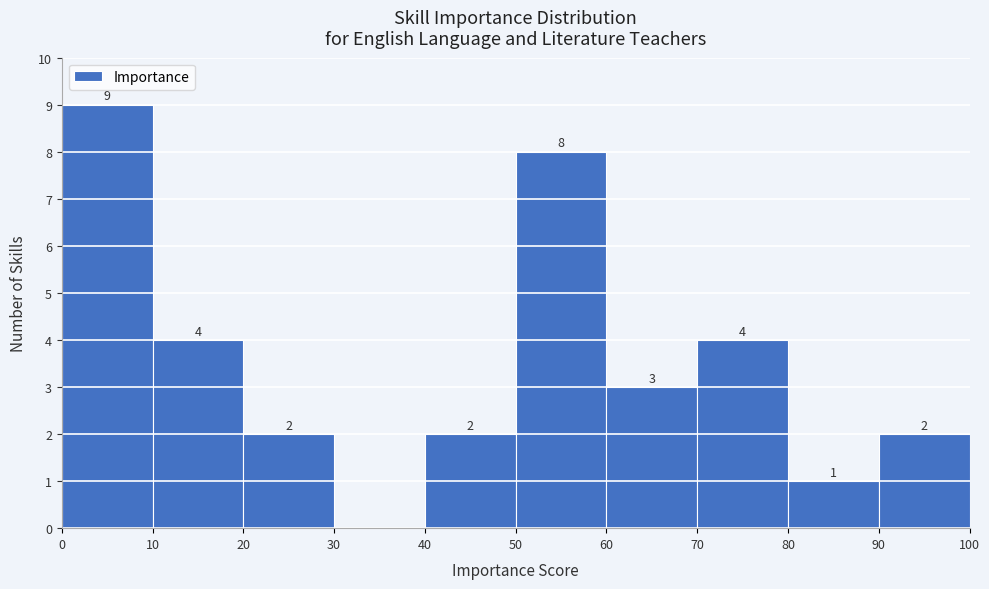

Over which range of the x-axis is the bar tallest?

0 to 10